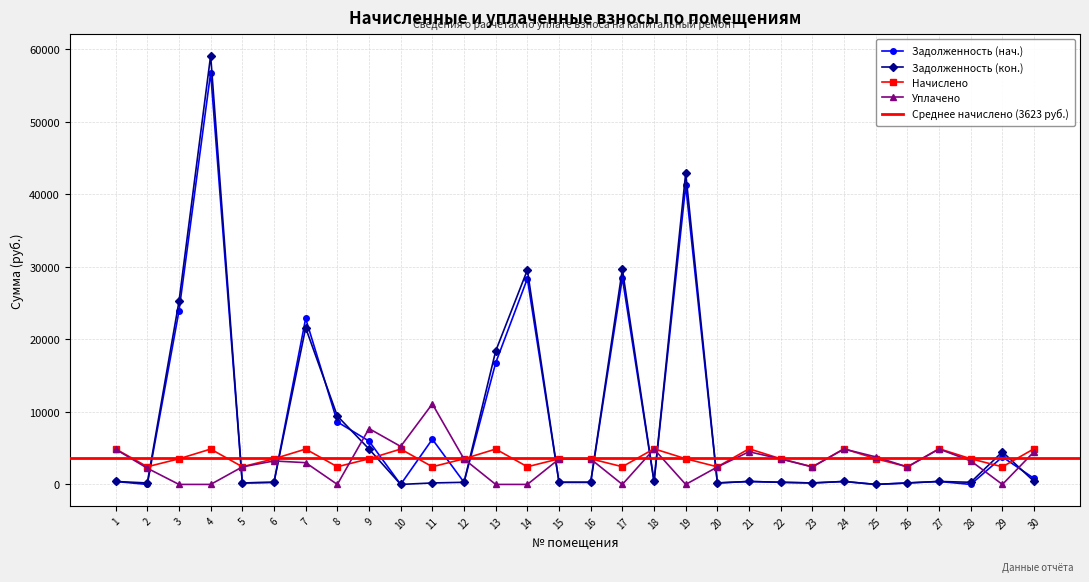

At how many categories does at least one series exceed 11637?

7